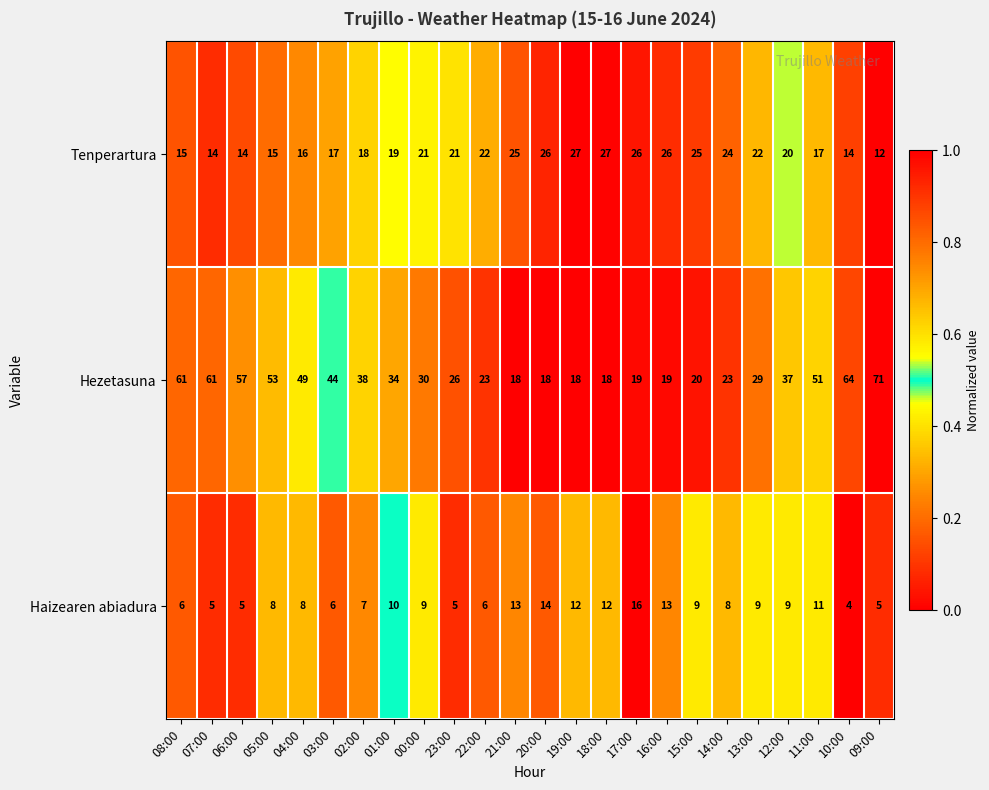

Which series has the widest spread of values?

Hezetasuna